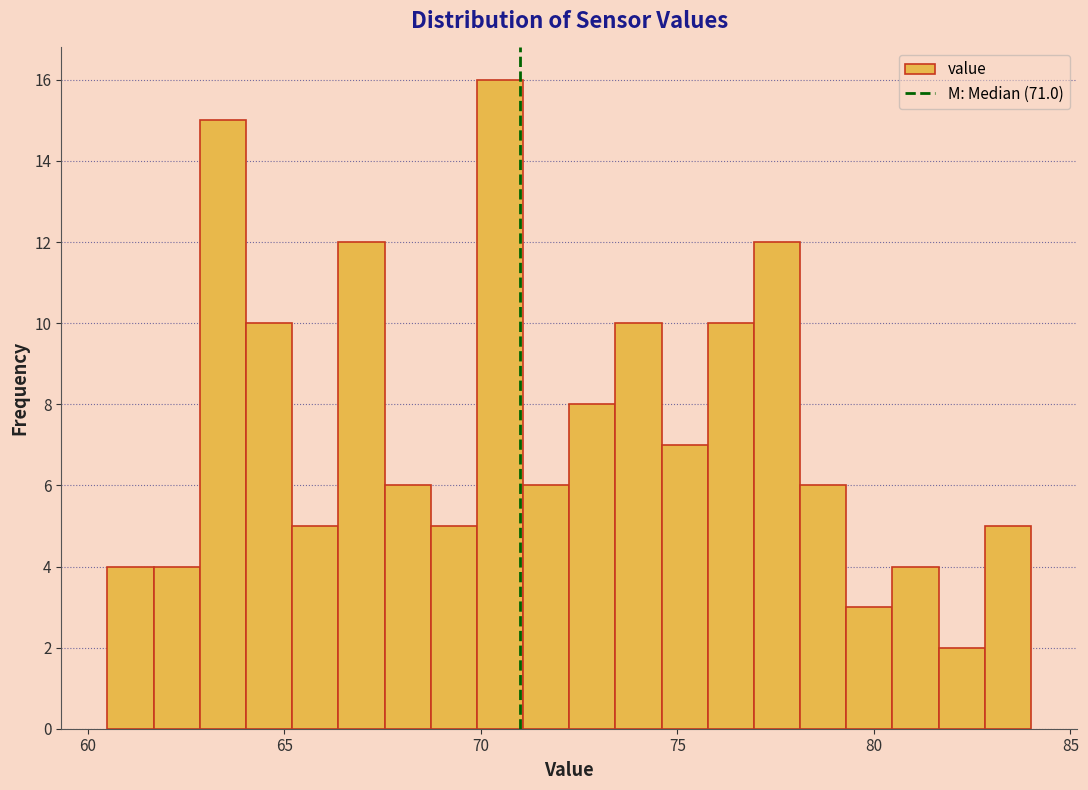

Around what value on the x-axis is the tallest bar? Give the approximate position of its centre, as read against the axis.

70.5